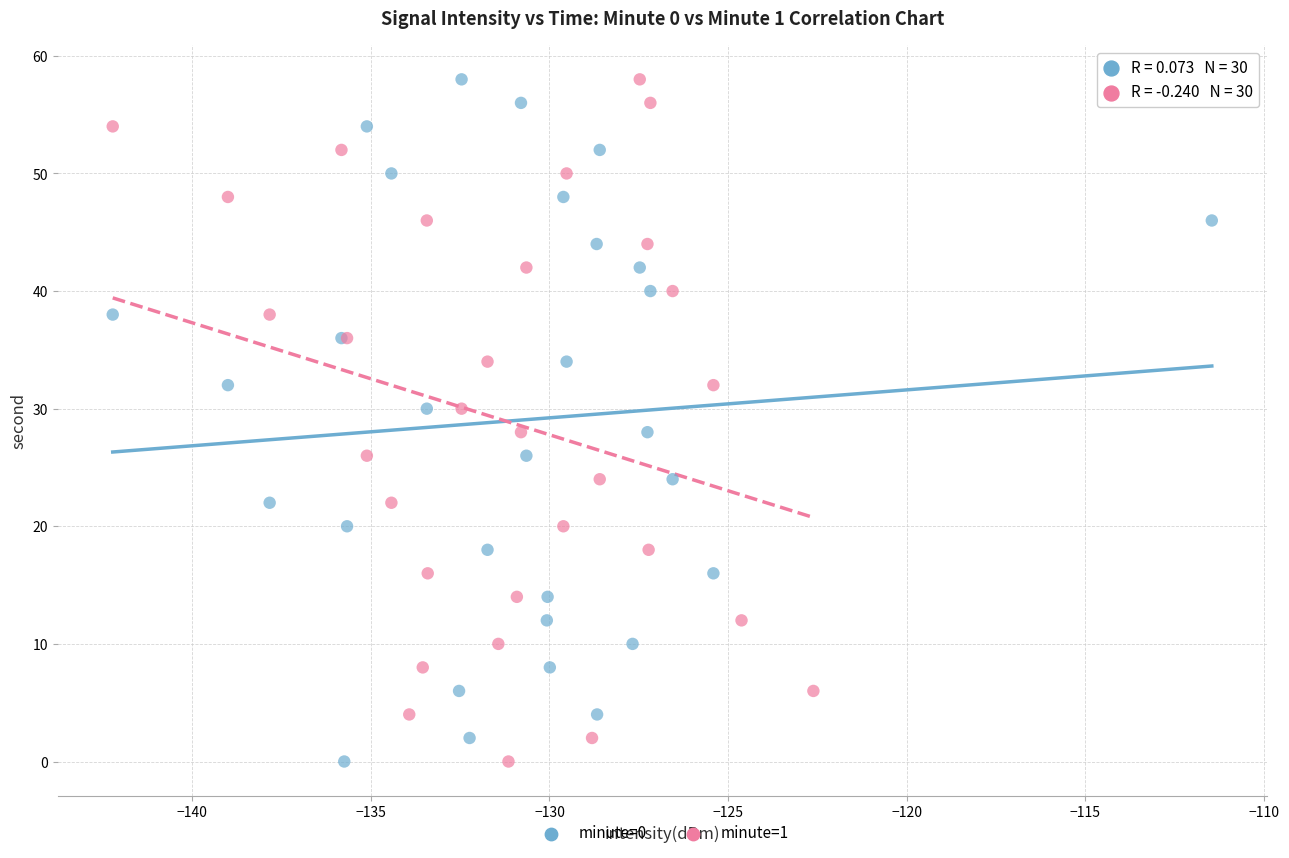

What are all the series names shown in the legend?

minute=0, minute=1